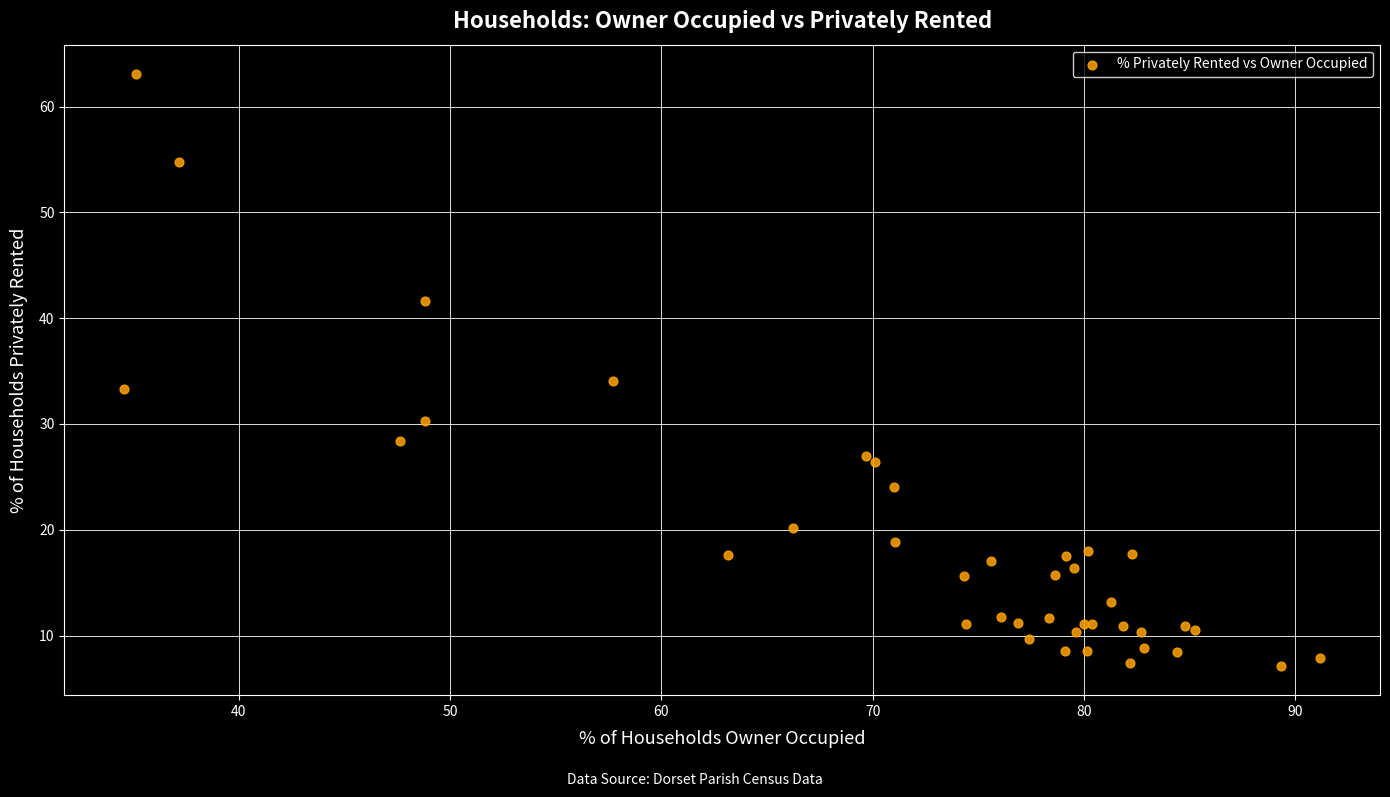

What Y value in the scatter plot is closest to 35?

34.1